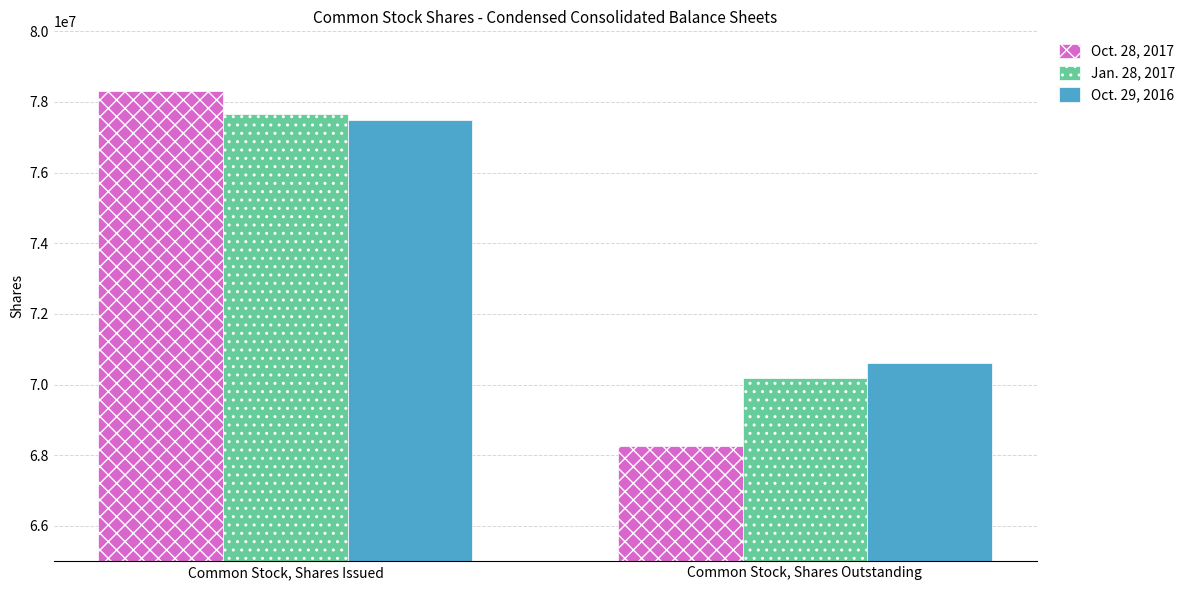

Which series changed the most between Common Stock, Shares Issued and Common Stock, Shares Outstanding?

Oct. 28, 2017